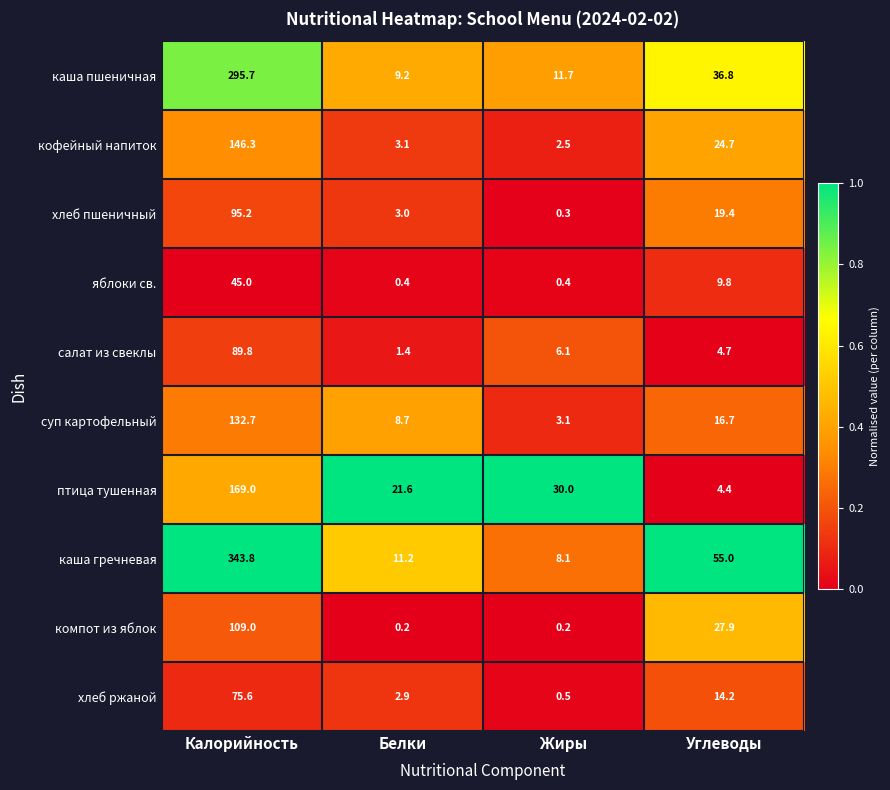

List the series in order of their peak value, lowest first.

яблоки св., хлеб ржаной, салат из свеклы, хлеб пшеничный, компот из яблок, суп картофельный, кофейный напиток, птица тушенная, каша пшеничная, каша гречневая